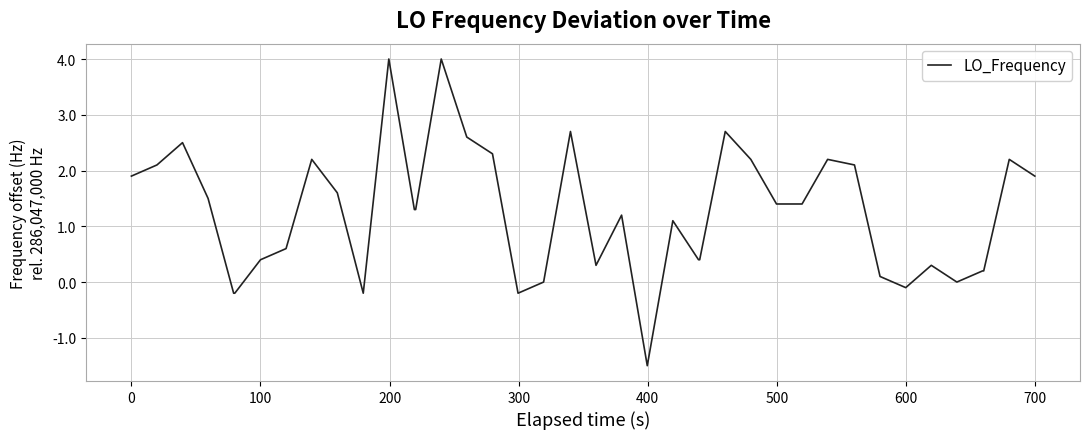

What is the maximum value shown in the chart?

4.0